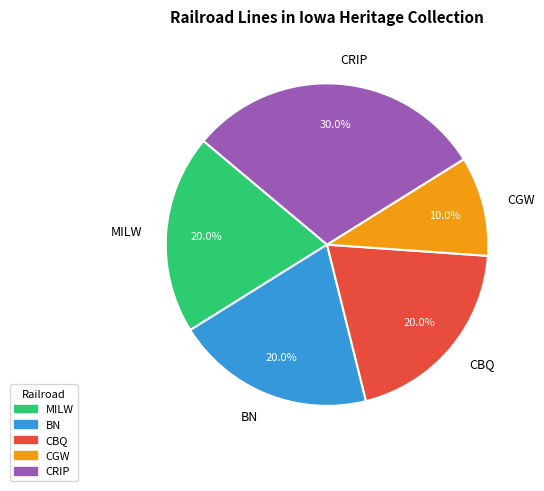

To the nearest percent, what is the difference between the CGW and MILW slice percentages?

10%